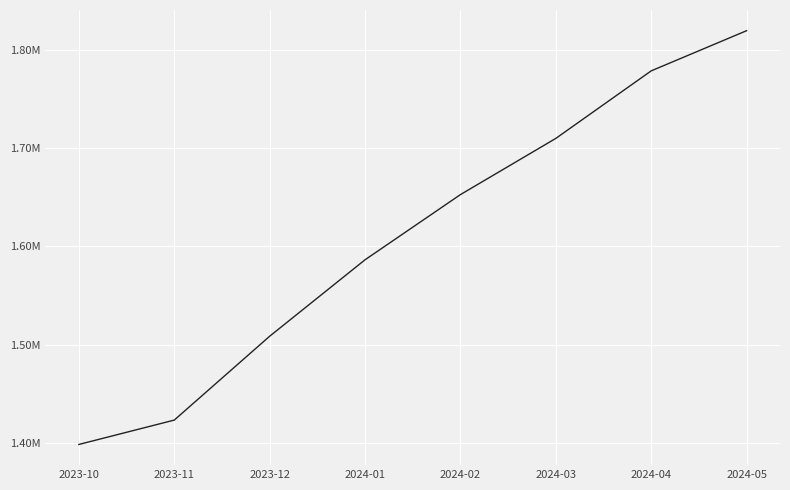

Does the chart display data point markers on the line(s)?

No